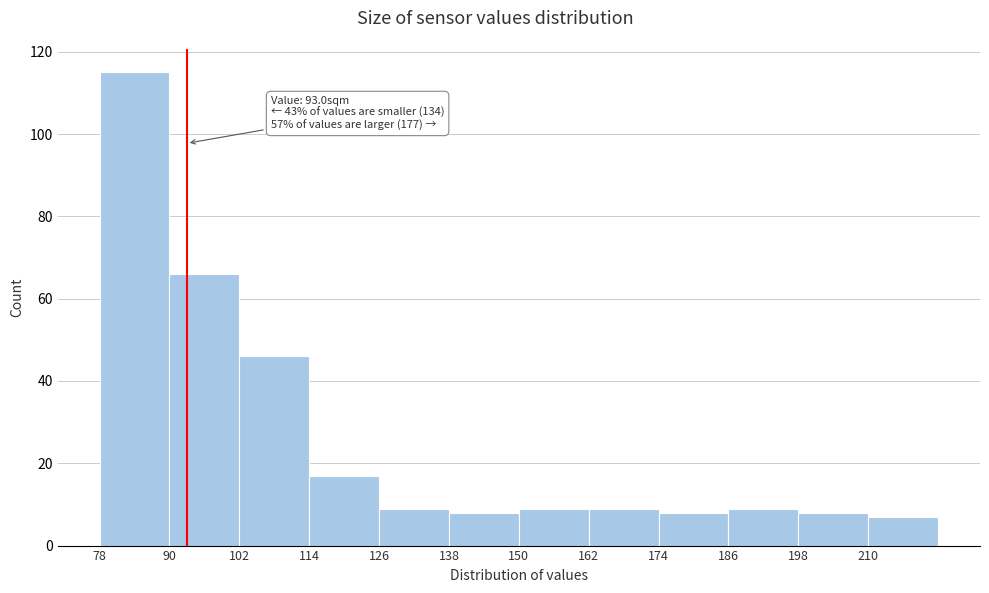

Over which range of the x-axis is the bar tallest?

78 to 90